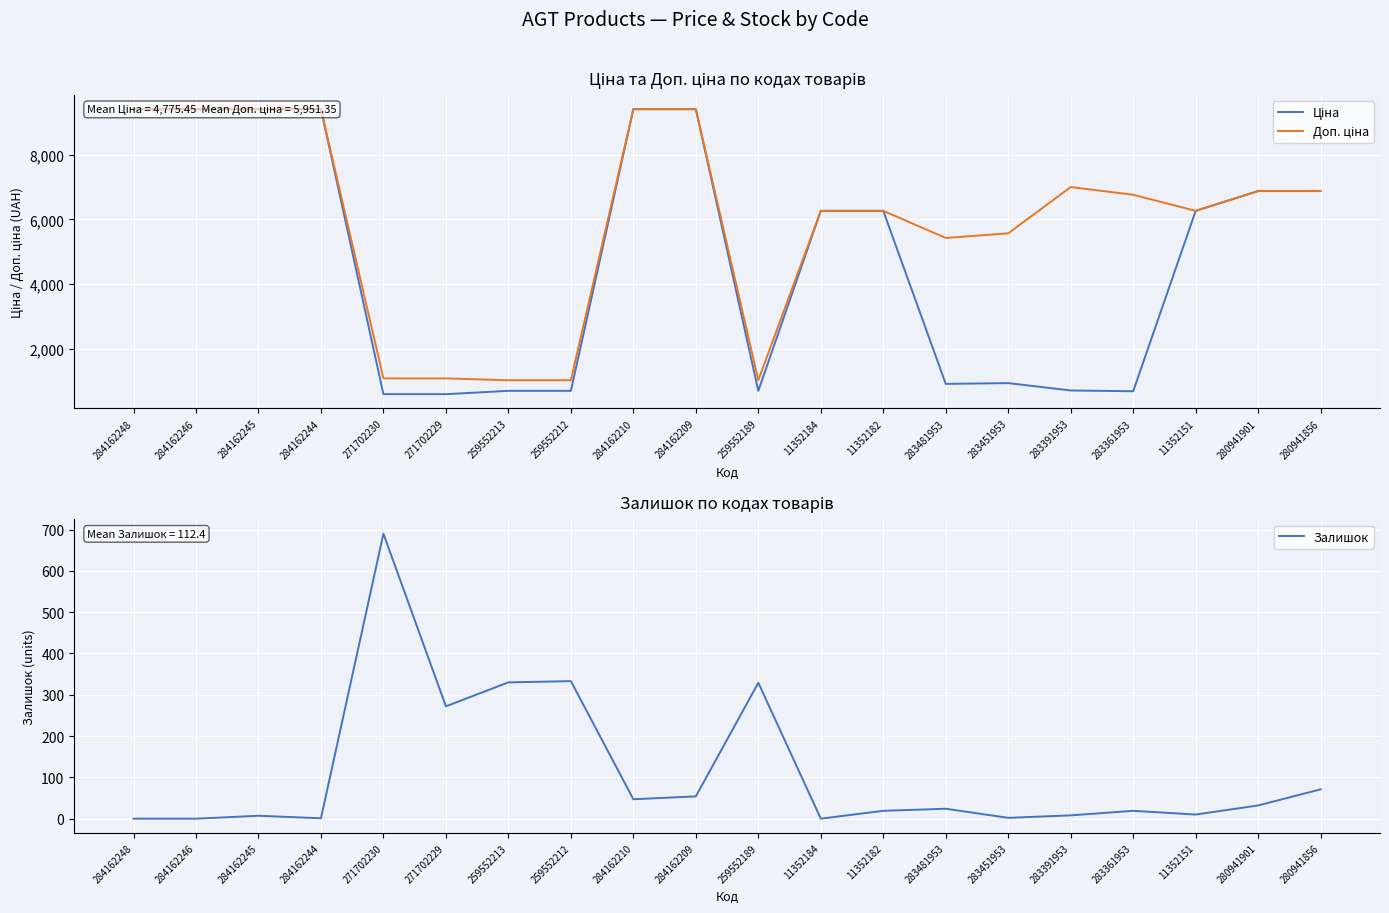

How many categories are shown in the chart?

20